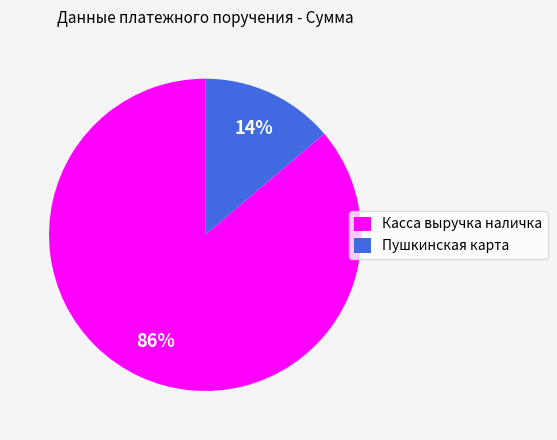

To the nearest percent, what percentage of the pie is Касса выручка наличка?

86%